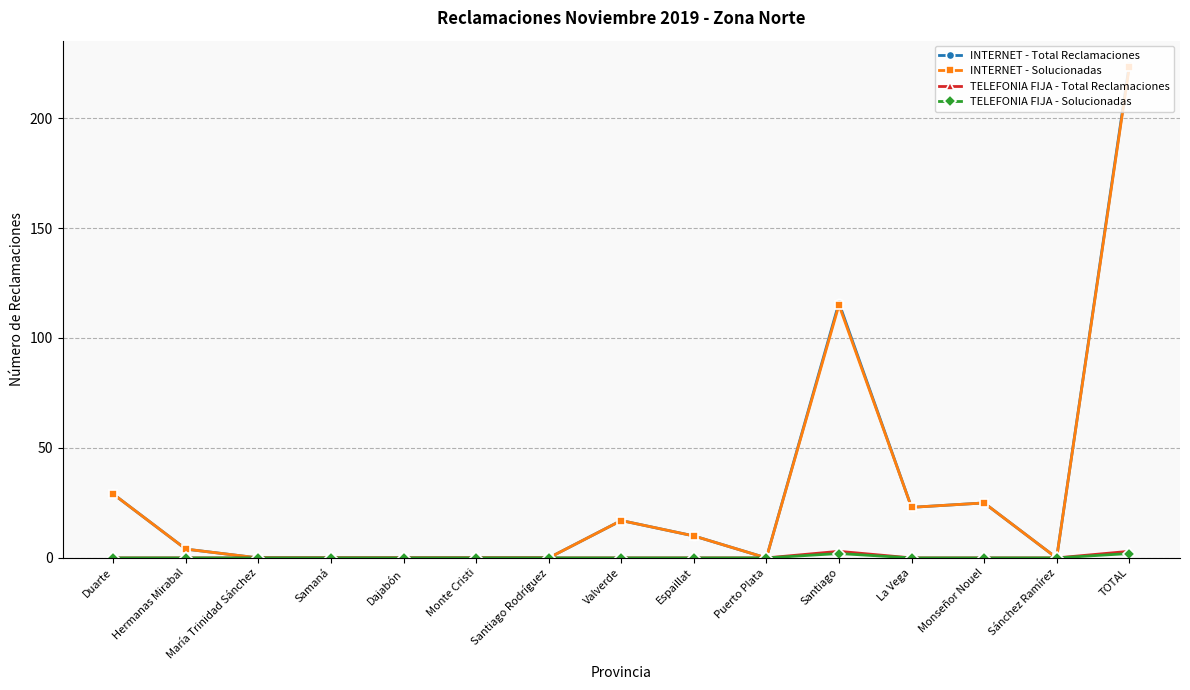

What is the highest value of the INTERNET - Solucionadas series?

223